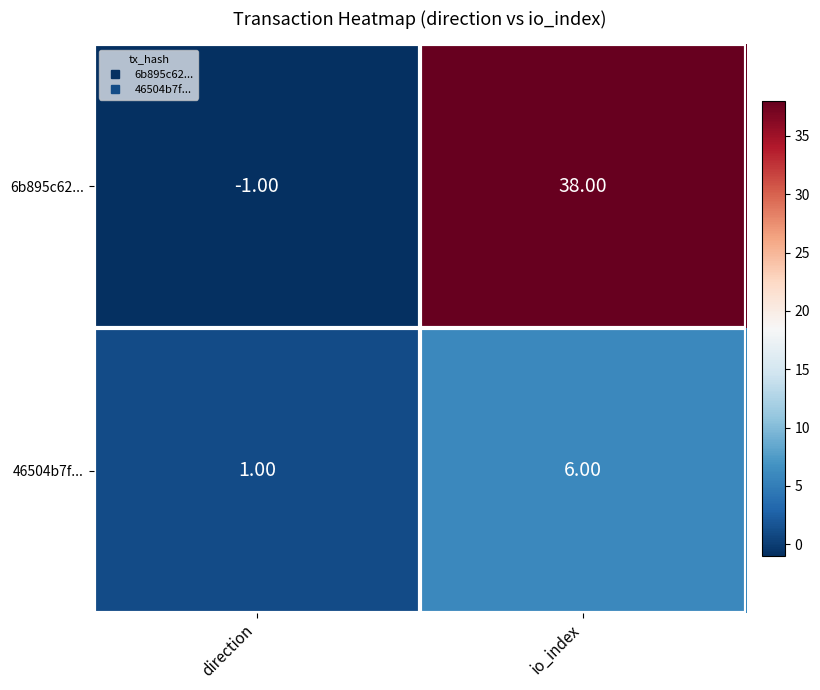

What is the total value across all series at io_index?

44